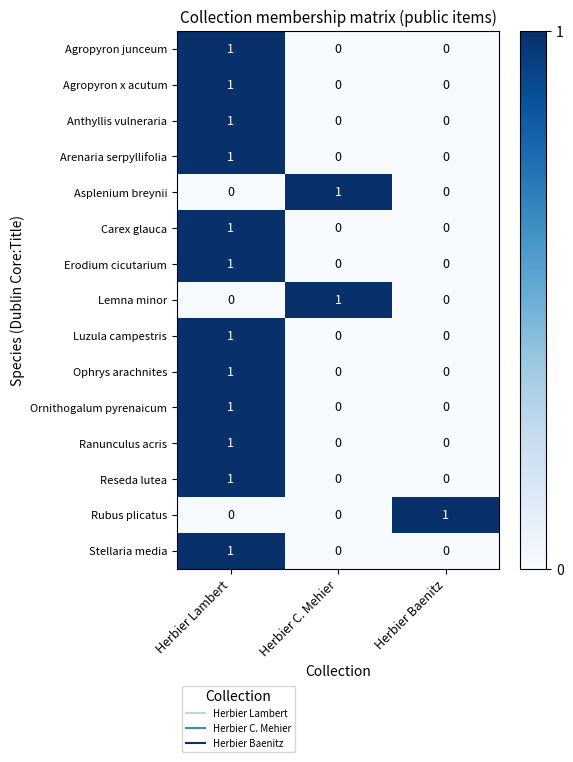

The value of Agropyron junceum at Herbier Baenitz is 0. True or false?

True